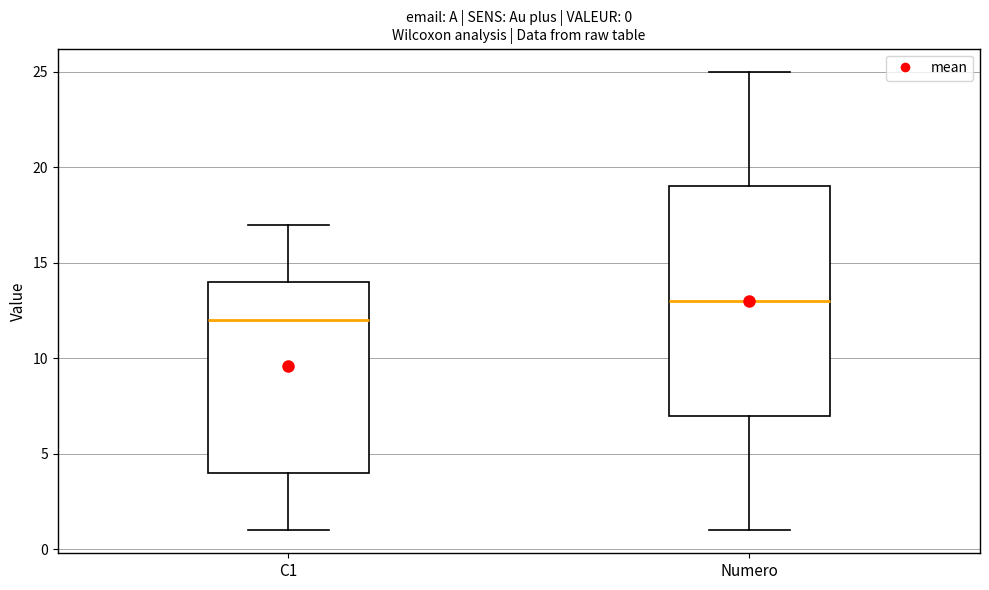

Which box is the tallest, from its lower edge to its upper edge?

Numero